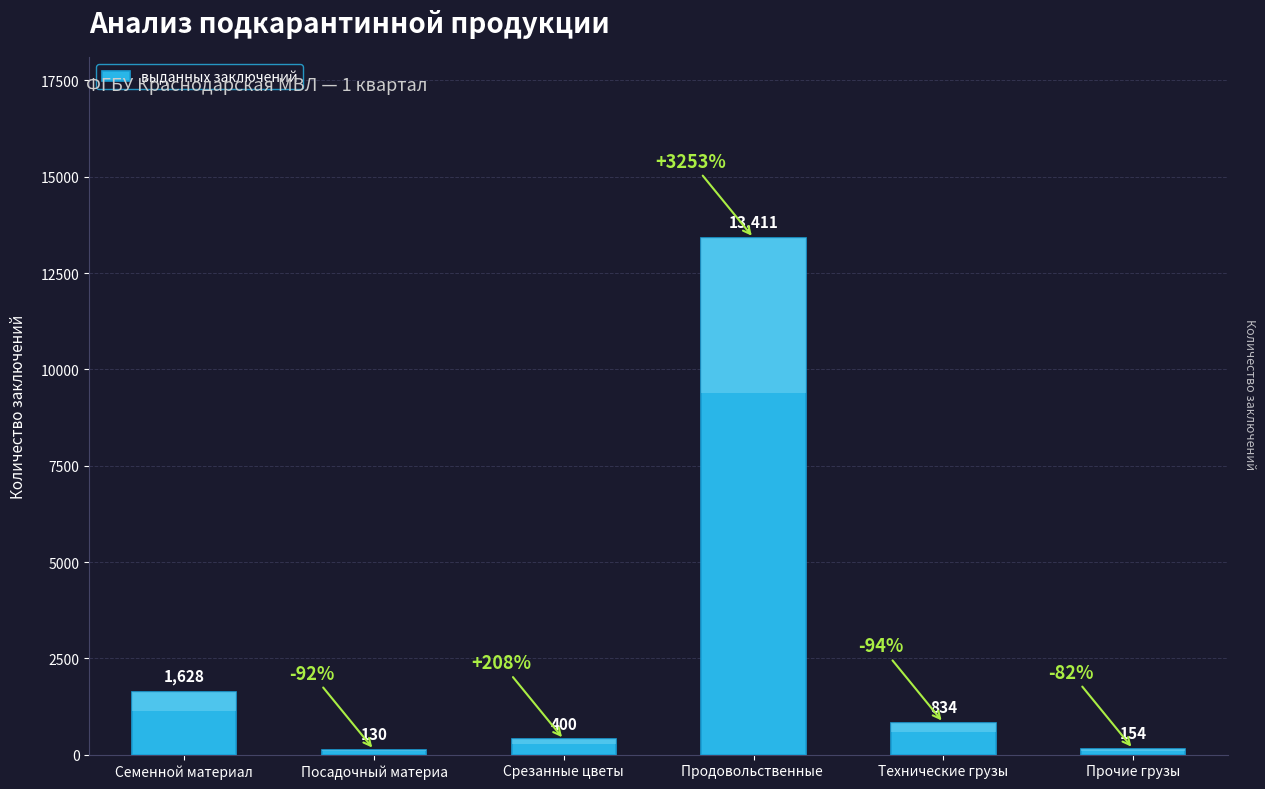

What is the sum of all values?

16557